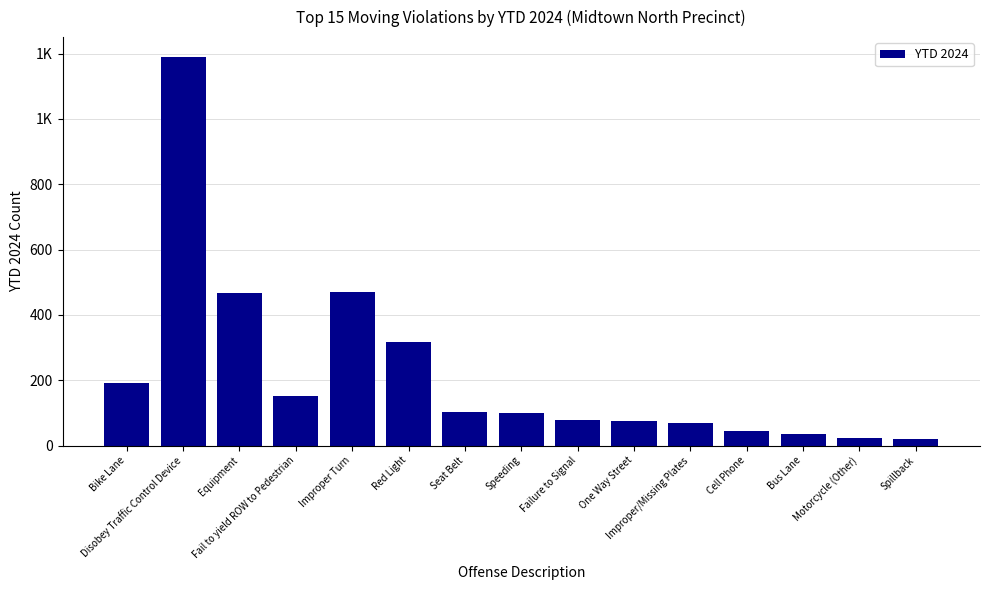

What is the change in value from Improper Turn to Failure to Signal?

-392